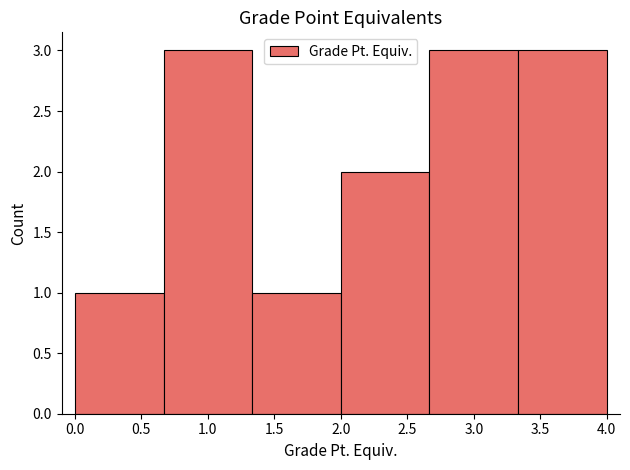

Reading left to right, list every bar in this chart as the range it spans on the x-axis followed by its height. Neither the bar edges nor the heights are printed on the chart, so give them approximately, as read against the axes.

0.00 to 0.65: 1
0.65 to 1.35: 3
1.35 to 2.00: 1
2.00 to 2.65: 2
2.65 to 3.35: 3
3.35 to 4.00: 3